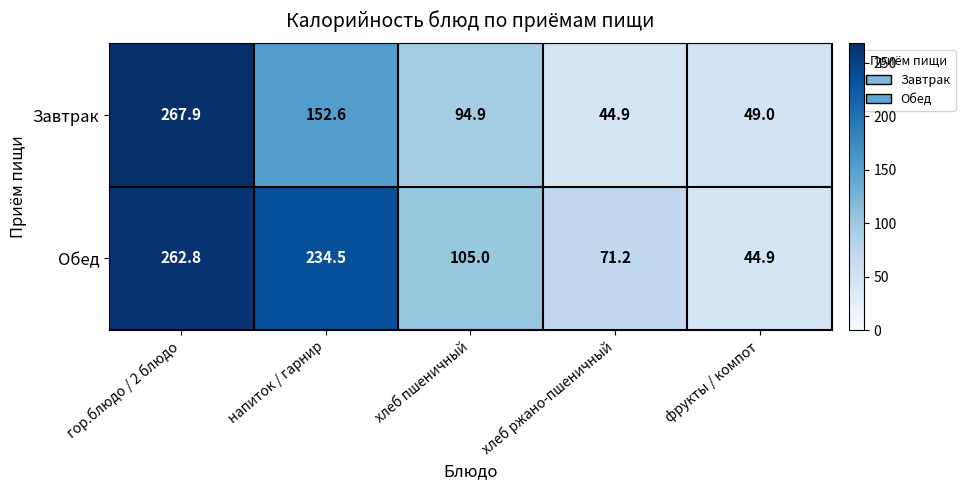

What is the minimum value shown in the chart?

44.9